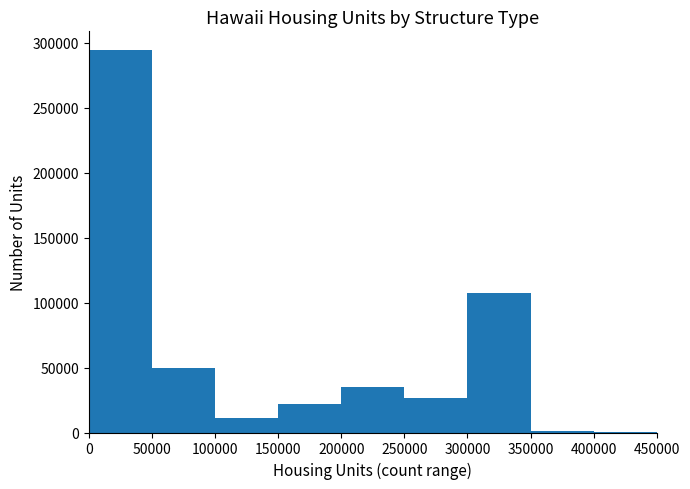

What is the height of the bar covering 300000 to 350000 on the x-axis? The values are not printed on the chart, so give them approximately, as read against the axis.

105000